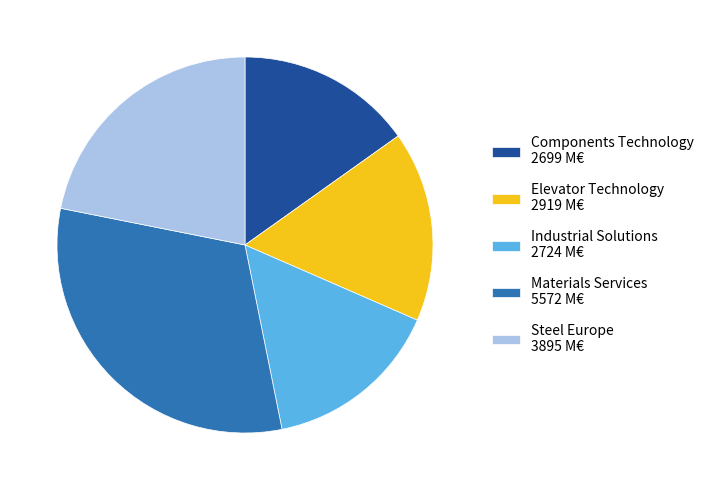

Combined, do Industrial Solutions and Components Technology account for over 50%?

No